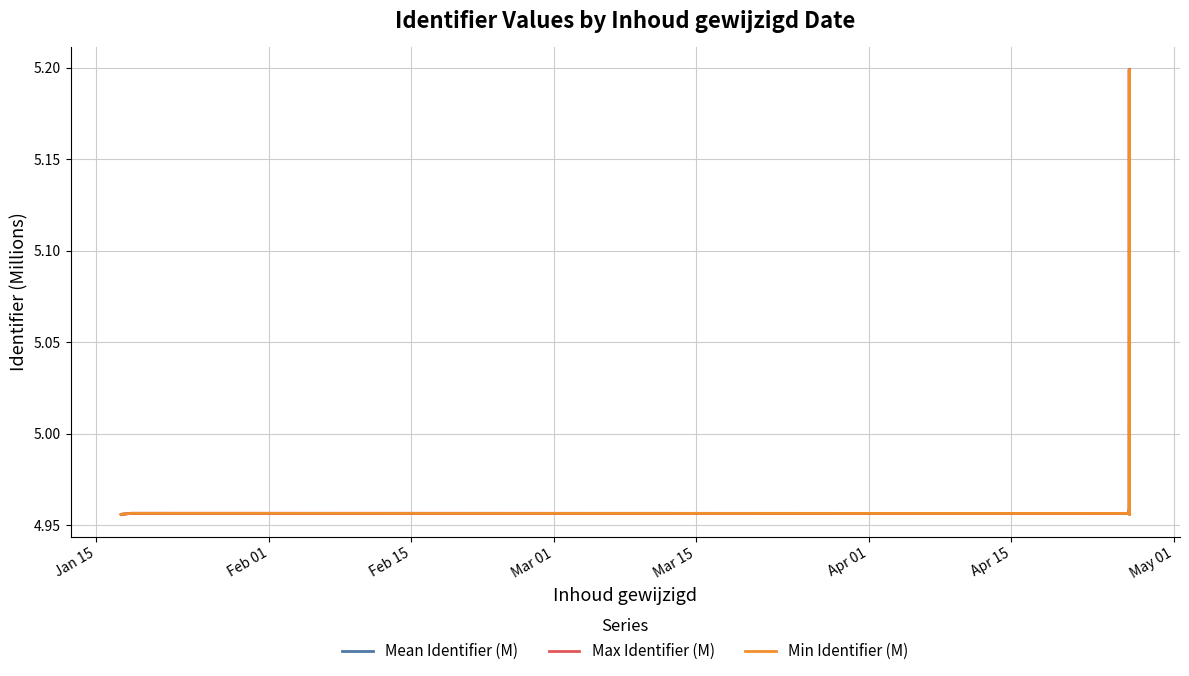

Reading left to right, list all the values displayed in this chart.

Mean Identifier (M): 5.0	5.0	5.0	5.0	5.0	5.0	5.0	5.0	5.2	5.2	5.0	5.1
Max Identifier (M): 5.0	5.0	5.0	5.0	5.0	5.0	5.0	5.0	5.2	5.2	5.0	5.2
Min Identifier (M): 5.0	5.0	5.0	5.0	5.0	5.0	5.0	5.0	5.2	5.2	5.0	5.0